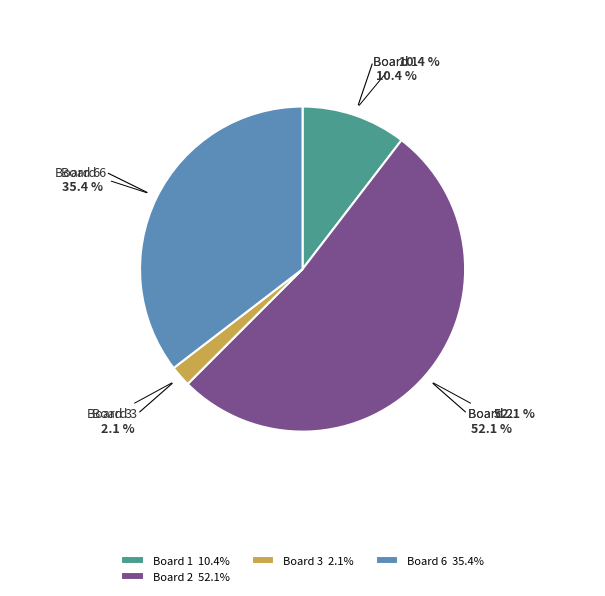

What percentage is NOT represented by Board 1?

89.6%